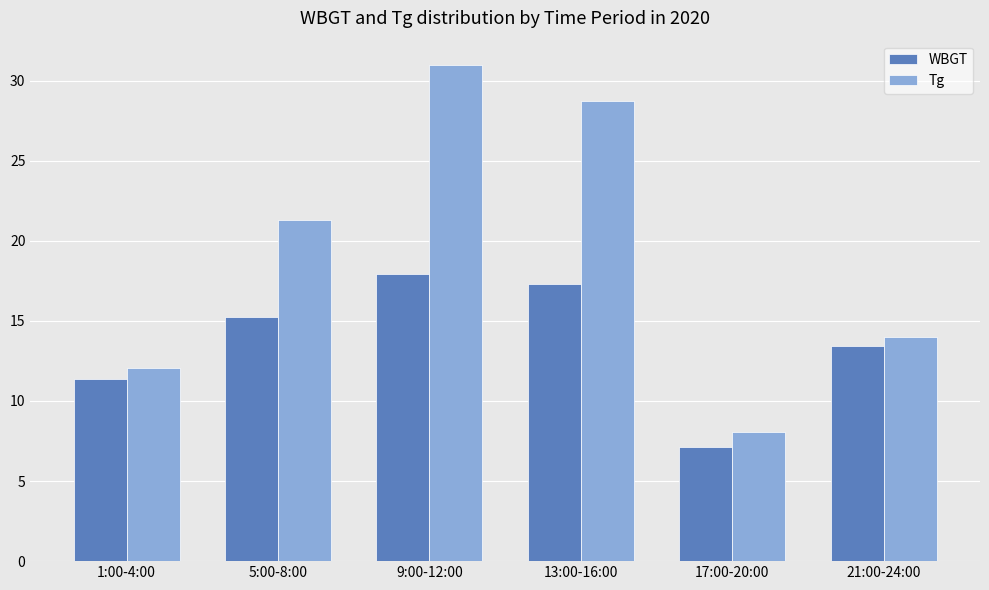

What is the difference between the maximum and minimum values in the WBGT series?

10.8